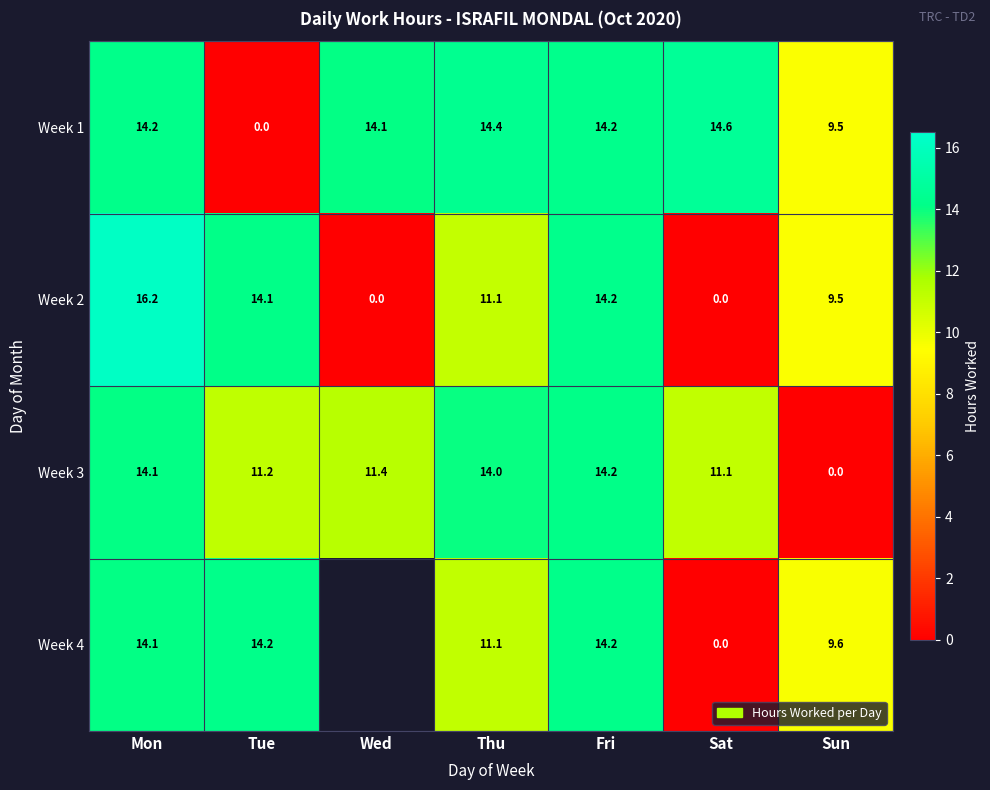

Which has a higher value, Mon or Wed?

Mon